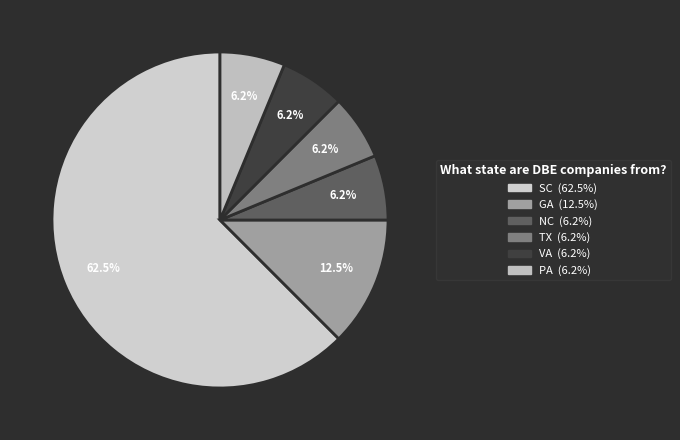

Does any single category account for the majority?

Yes